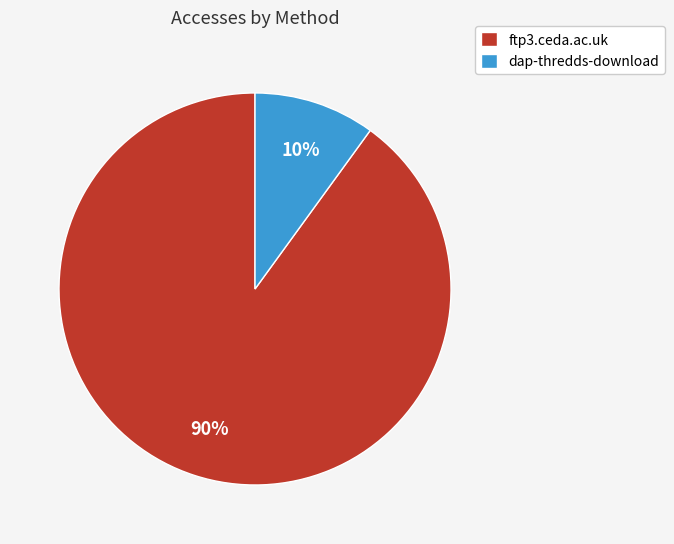

True or false: ftp3.ceda.ac.uk accounts for 77% of the total.

False